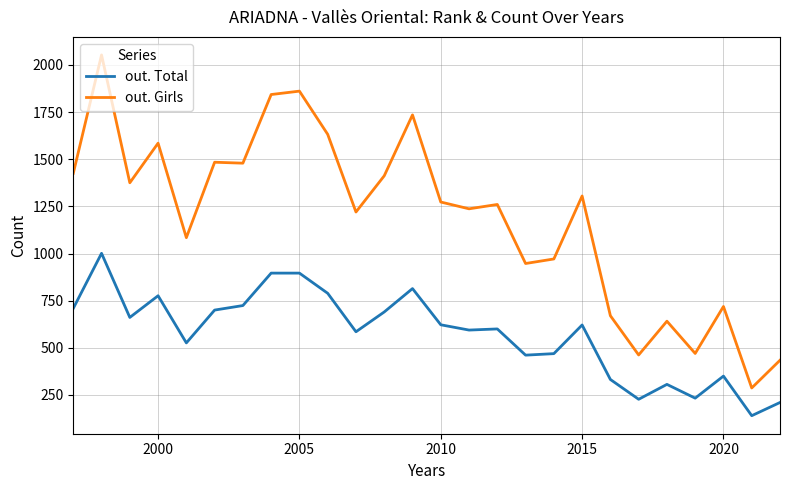

True or false: out. Total and out. Girls intersect in this chart.

False